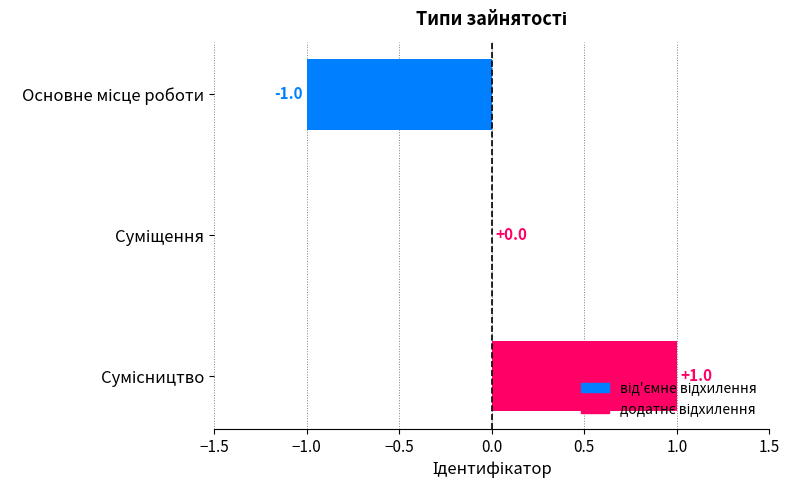

How many values are between -1 and 1?

3